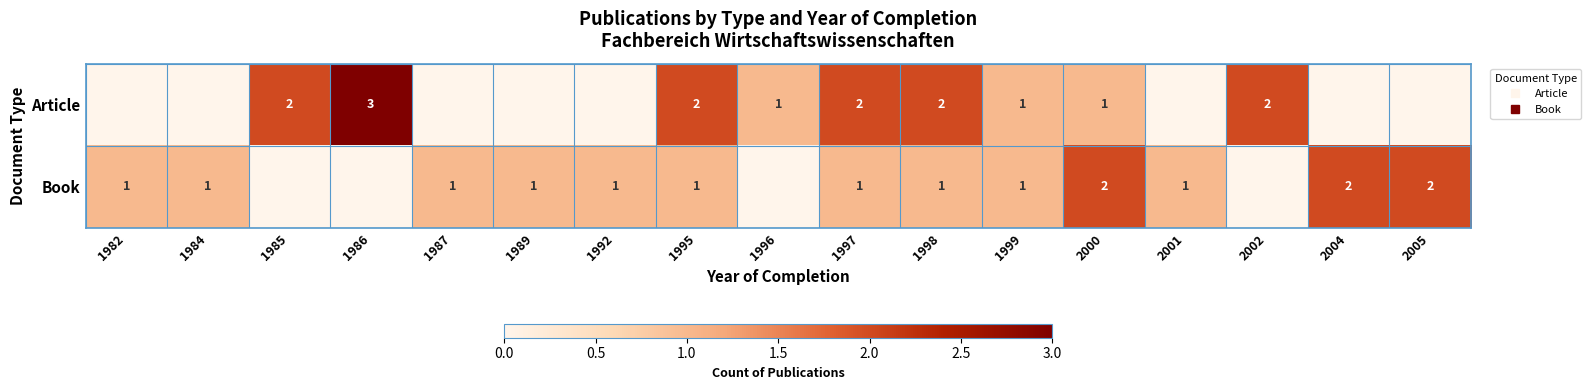

What is the total value across all series at 1986?

3